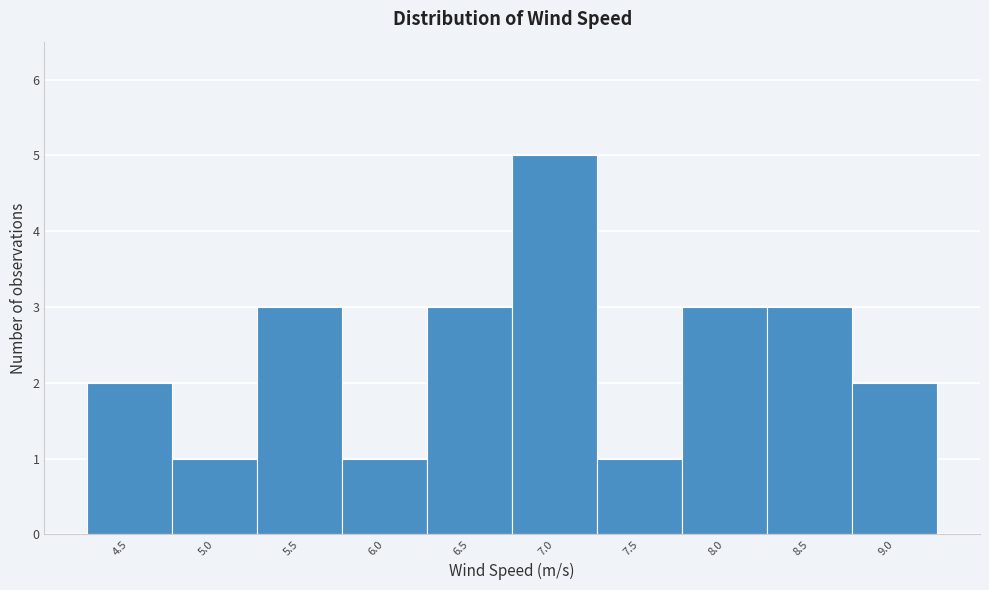

Reading left to right, what are all the values shown in this chart?

2	1	3	1	3	5	1	3	3	2